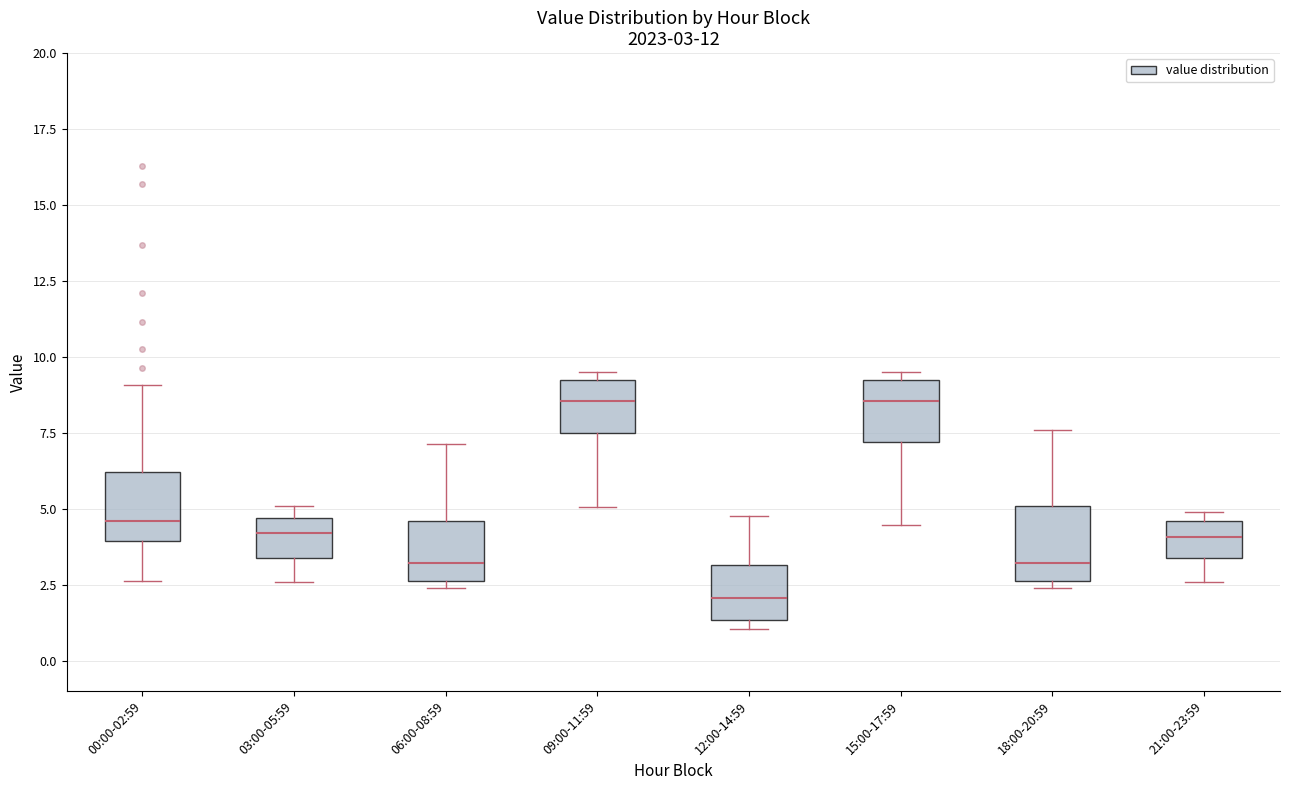

Which box has the lowest median line?

12:00-14:59